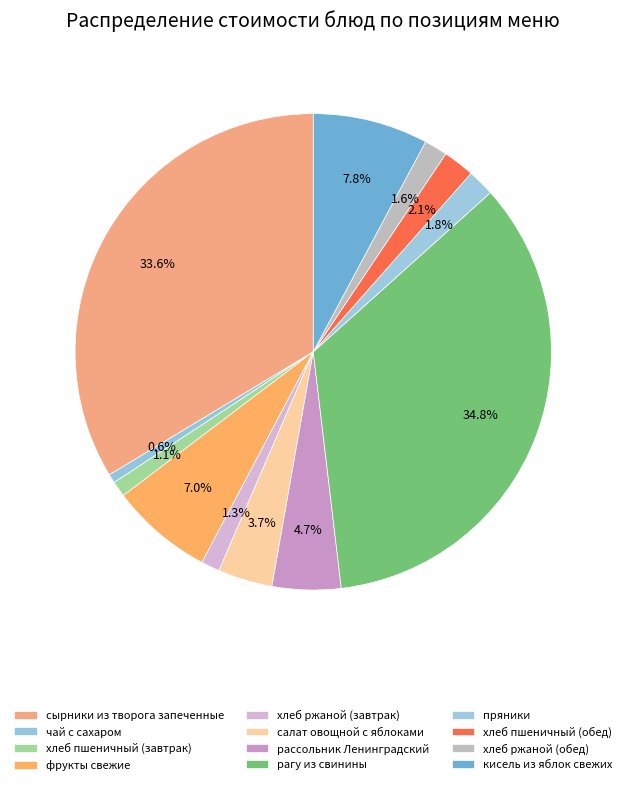

What percentage is the хлеб ржаной (обед) slice, to the nearest percent?

2%